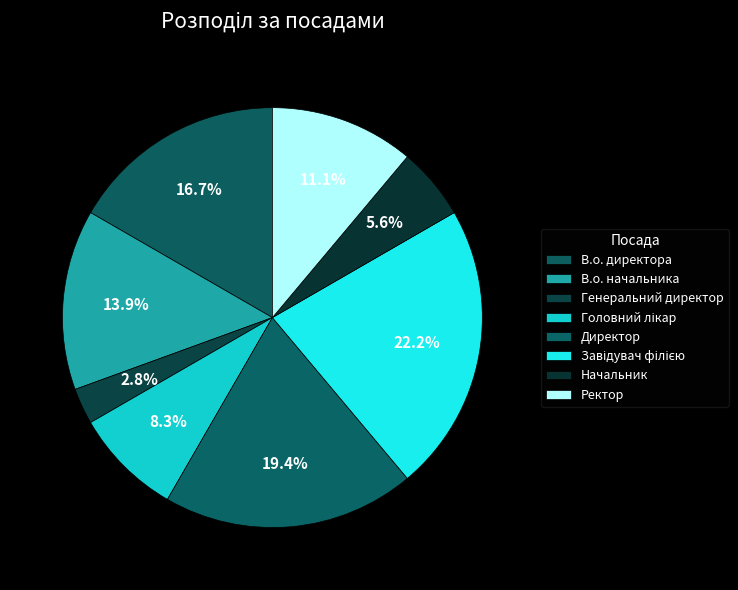

What is the change in value from Генеральний директор to Директор?

+6